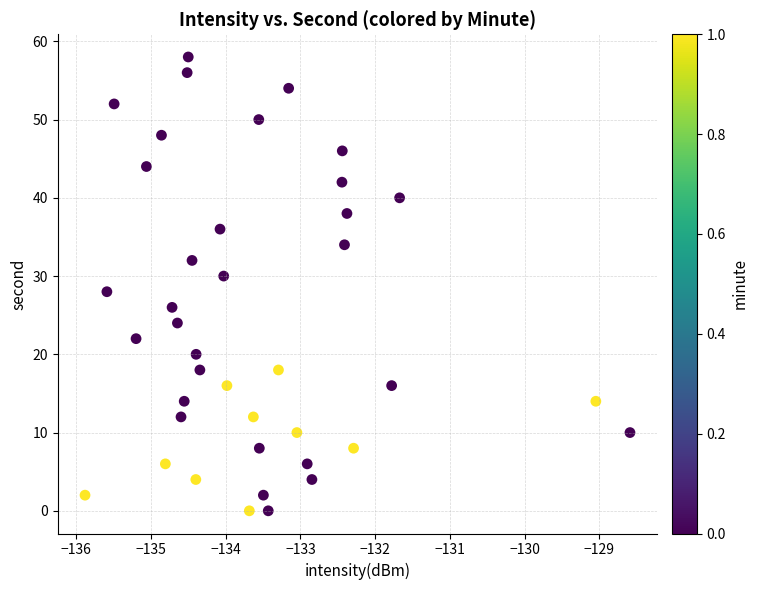

What is the range of Y values (max minus min)?

58